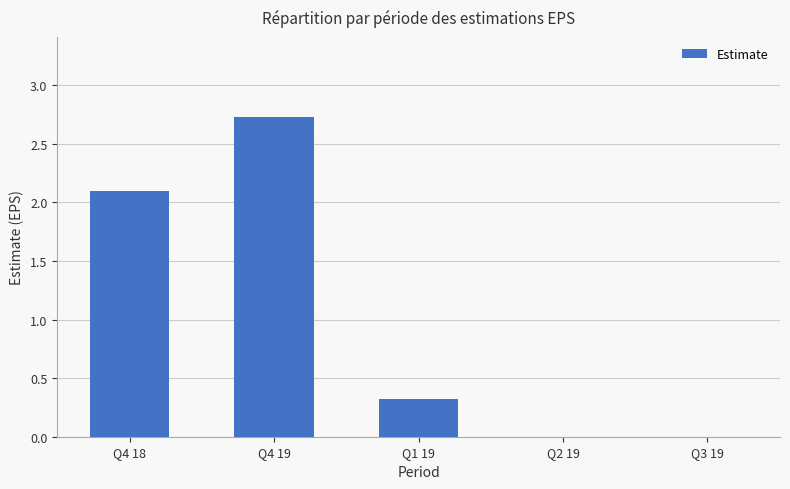

Count the number of categories in the chart.

5